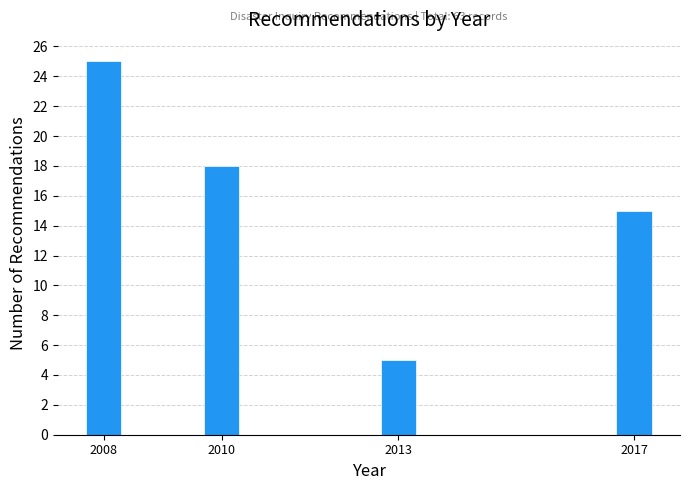

Reading left to right, extract all data points from this chart.

2008=25	2010=18	2013=5	2017=15